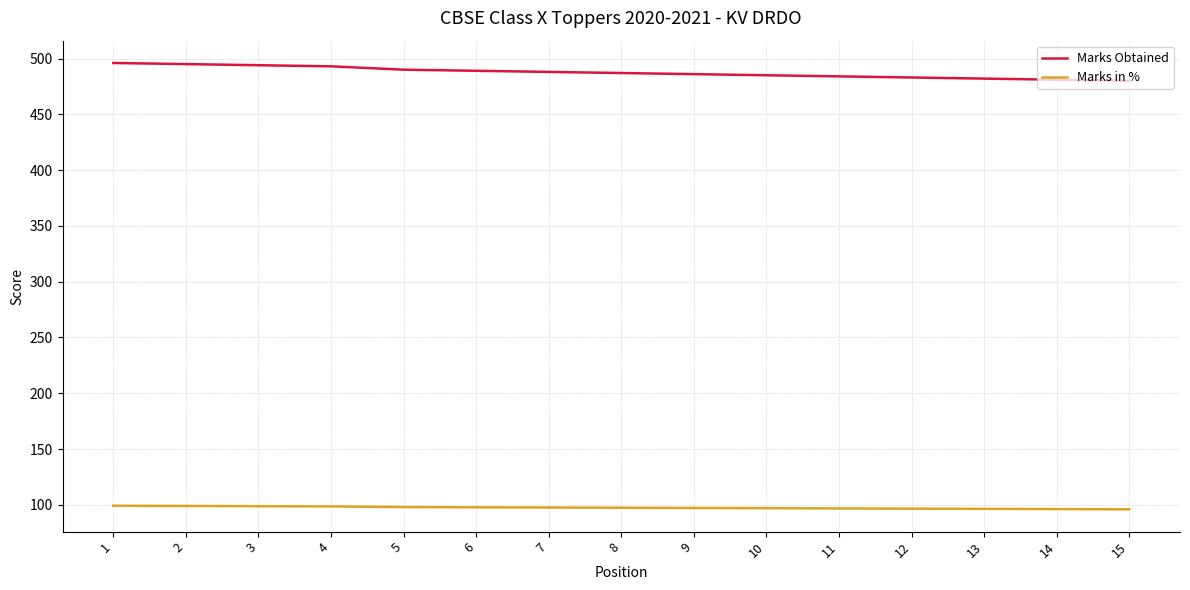

True or false: Marks in % and Marks Obtained intersect in this chart.

False